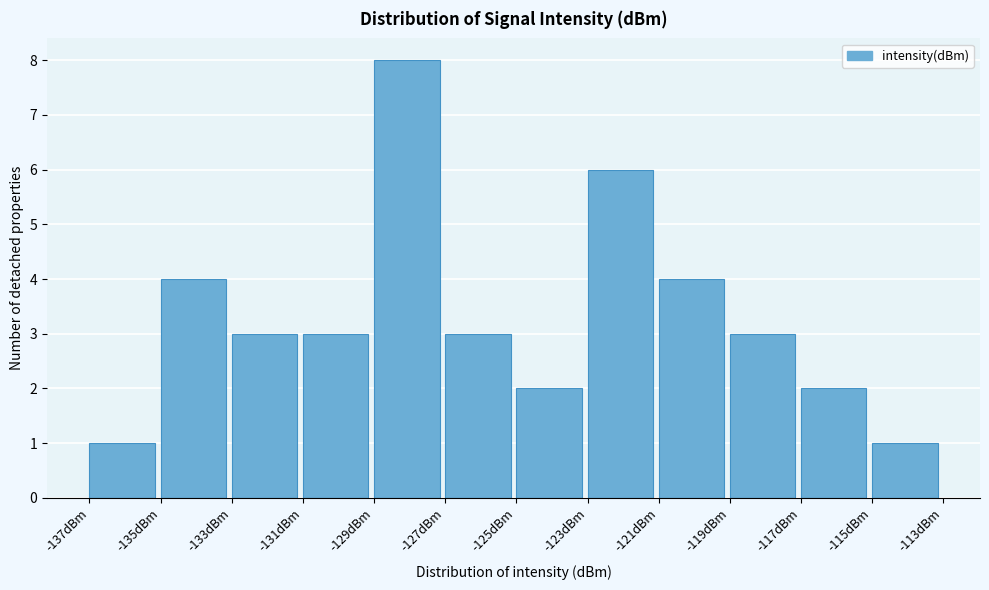

Reading left to right, transcribe all the data shown in this chart.

1	4	3	3	8	3	2	6	4	3	2	1